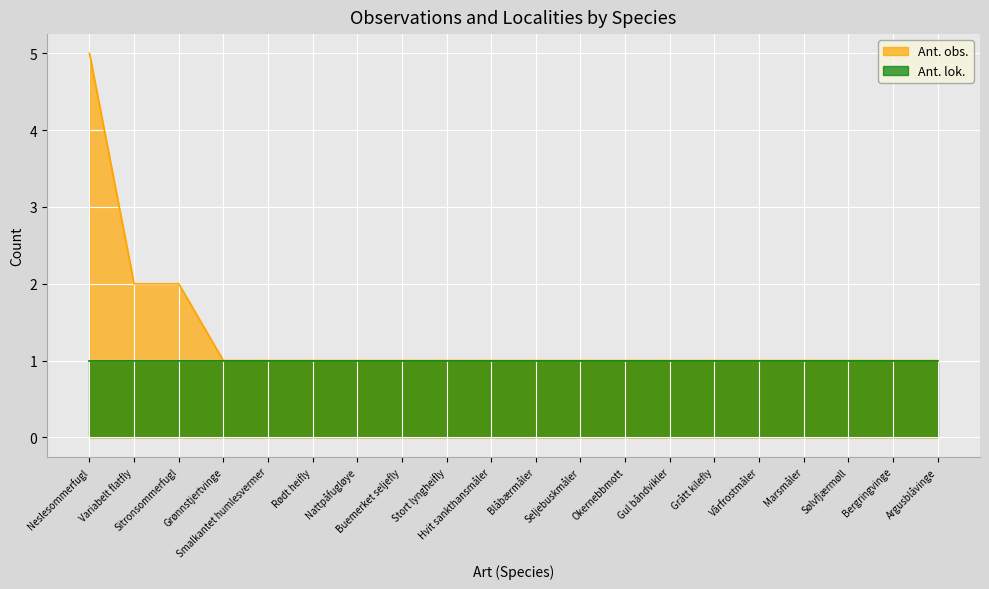

What is the label of the 13th point from the left?

Okernebbmott